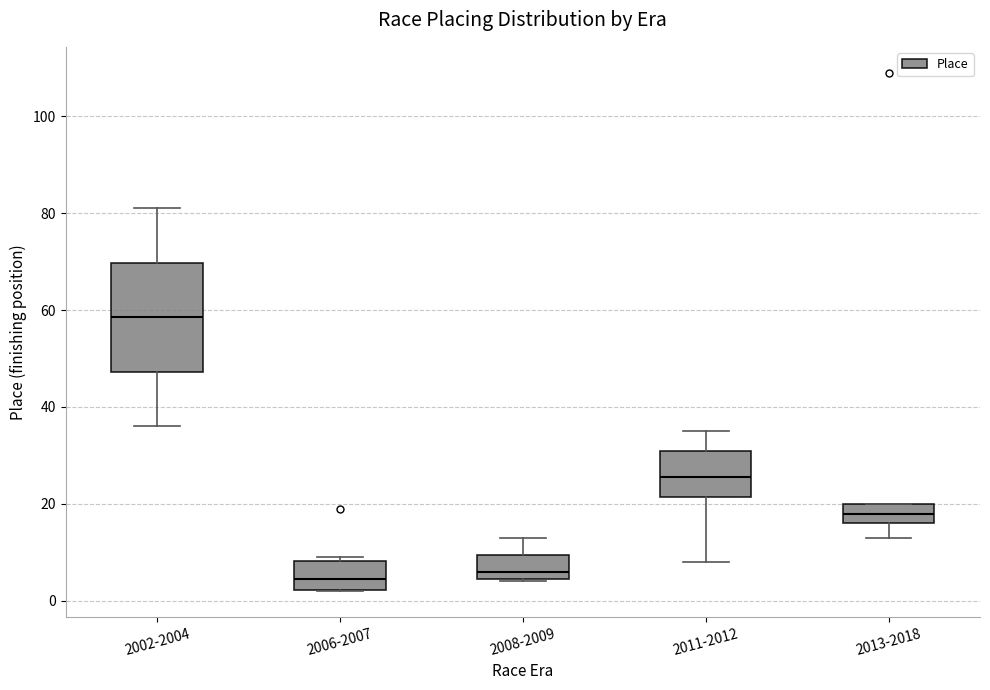

Reading left to right, transcribe this box plot: for each box, give where its median line is, the range the box spans, and where its two whiskers end, as read against the y-axis. The values are not printed on the chart, so give them approximately, as read against the axis.

2002-2004: median 58, box 48 to 70, whiskers 36 to 82
2006-2007: median 4, box 2 to 8, whiskers 2 to 10
2008-2009: median 6, box 4 to 10, whiskers 4 to 14
2011-2012: median 26, box 22 to 32, whiskers 8 to 36
2013-2018: median 18, box 16 to 20, whiskers 14 to 20